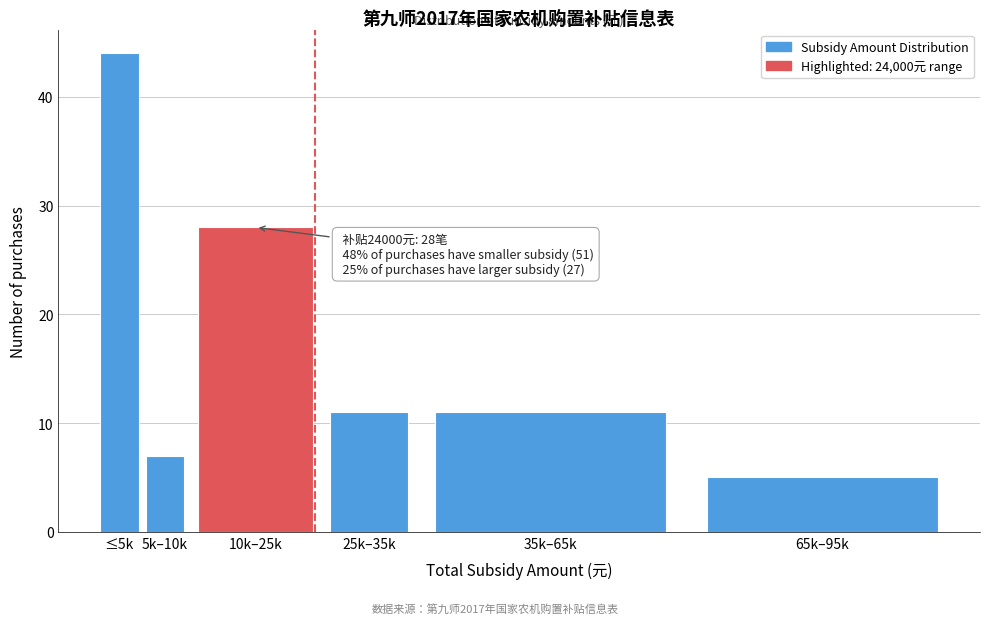

Reading right to left, transcribe all the data shown in this chart.

65k–95k=5	35k–65k=11	25k–35k=11	10k–25k=28	5k–10k=7	≤5k=44